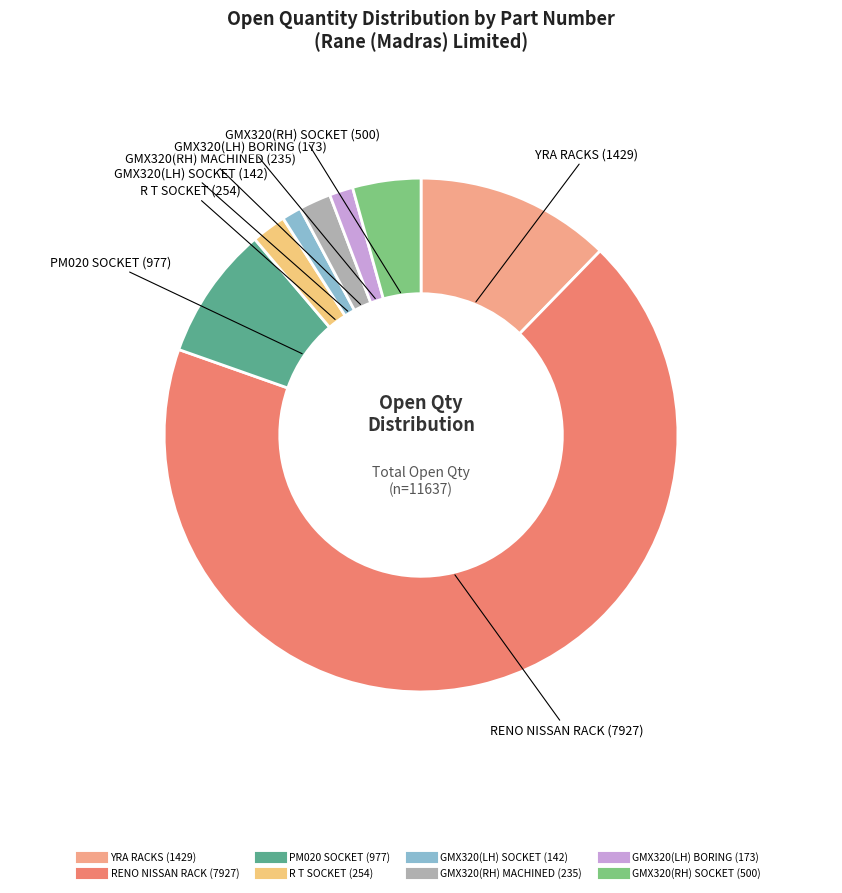

How many slices are in this pie chart?

8